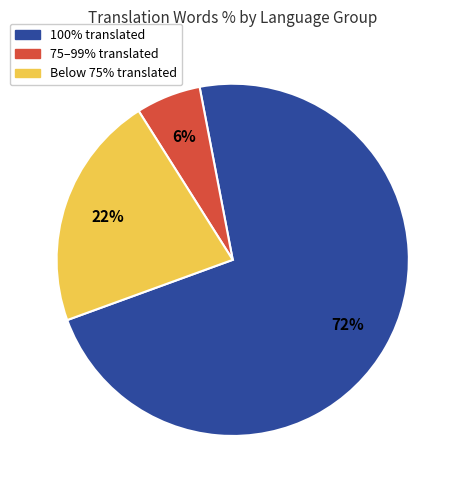

How many slices are in this pie chart?

3